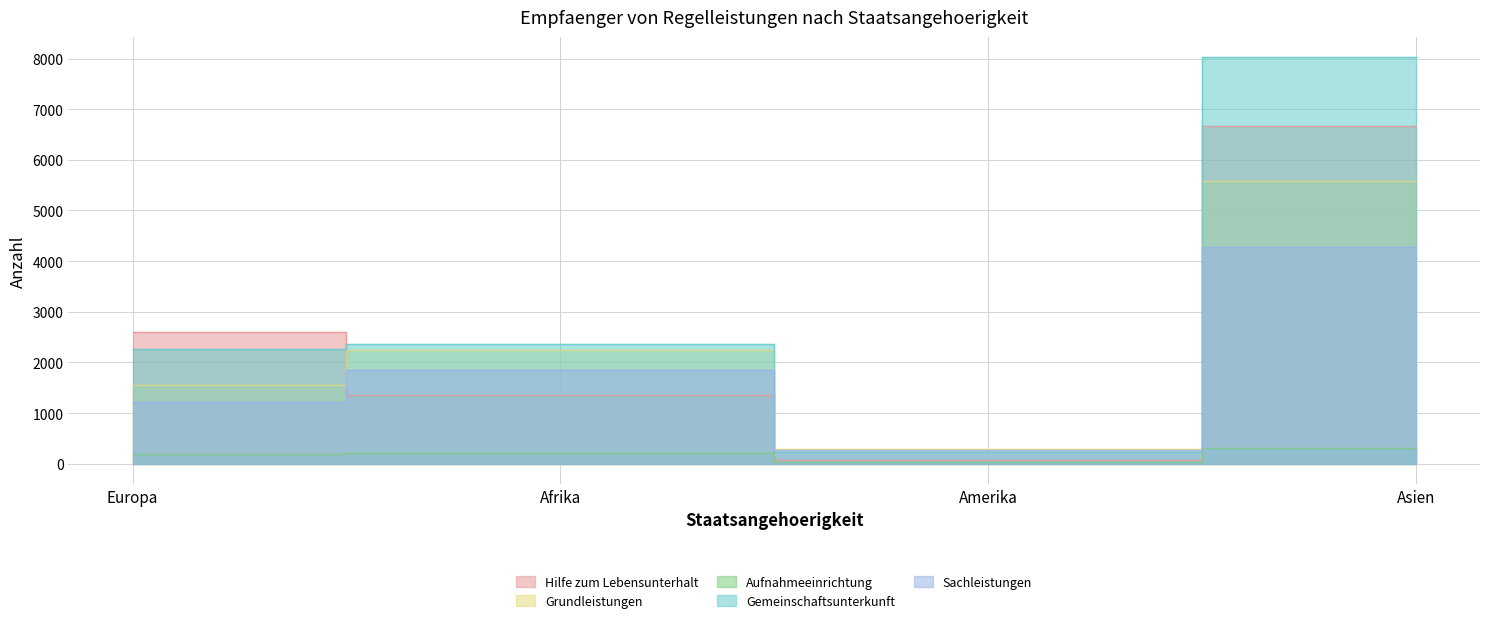

True or false: Sachleistungen and Grundleistungen intersect in this chart.

False